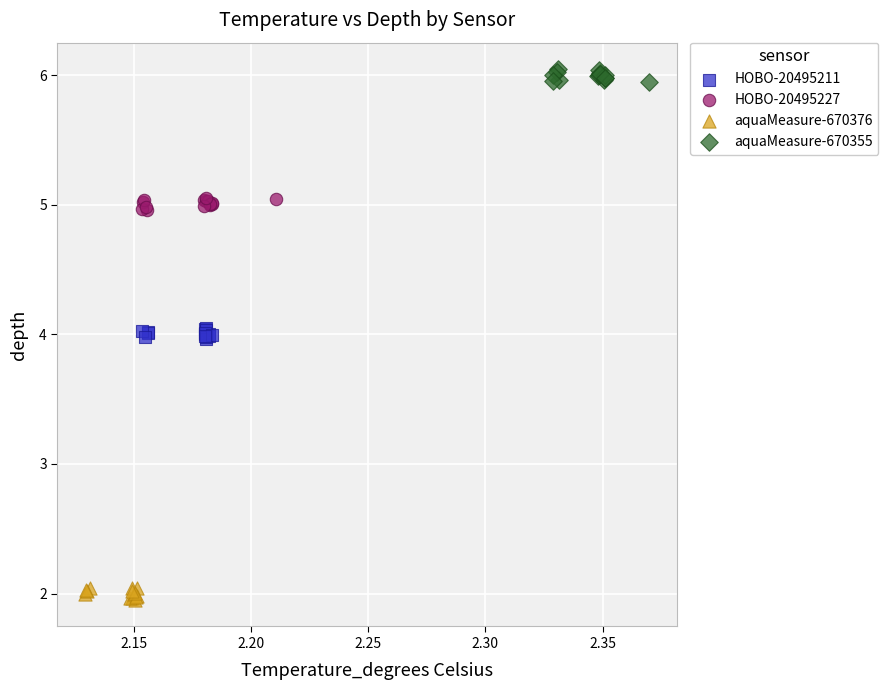

Which series reaches the maximum Y coordinate?

aquaMeasure-670355